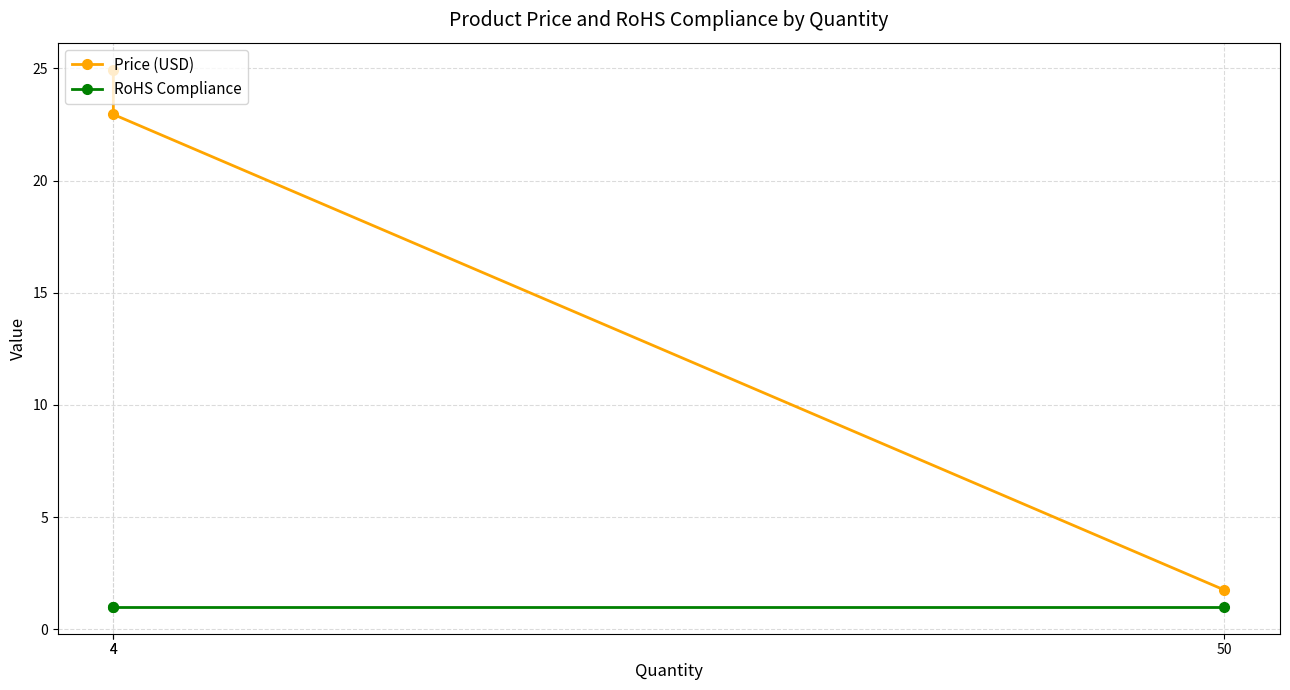

How many lines are shown in the chart?

2